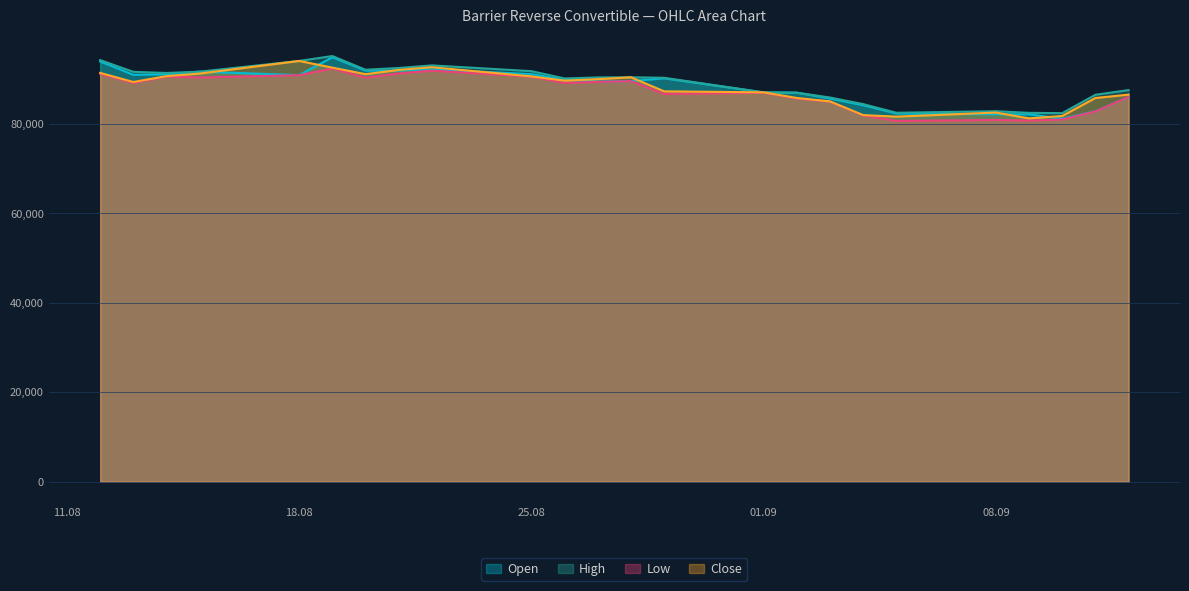

The Open series shows 82350 at 05.09.2025. True or false?

True